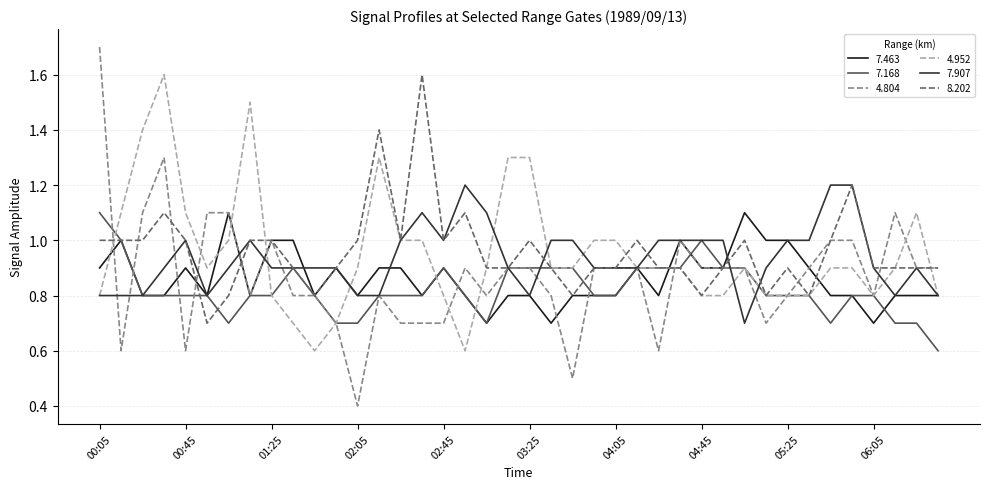

What is the lowest value of the 7.907 series?

0.7